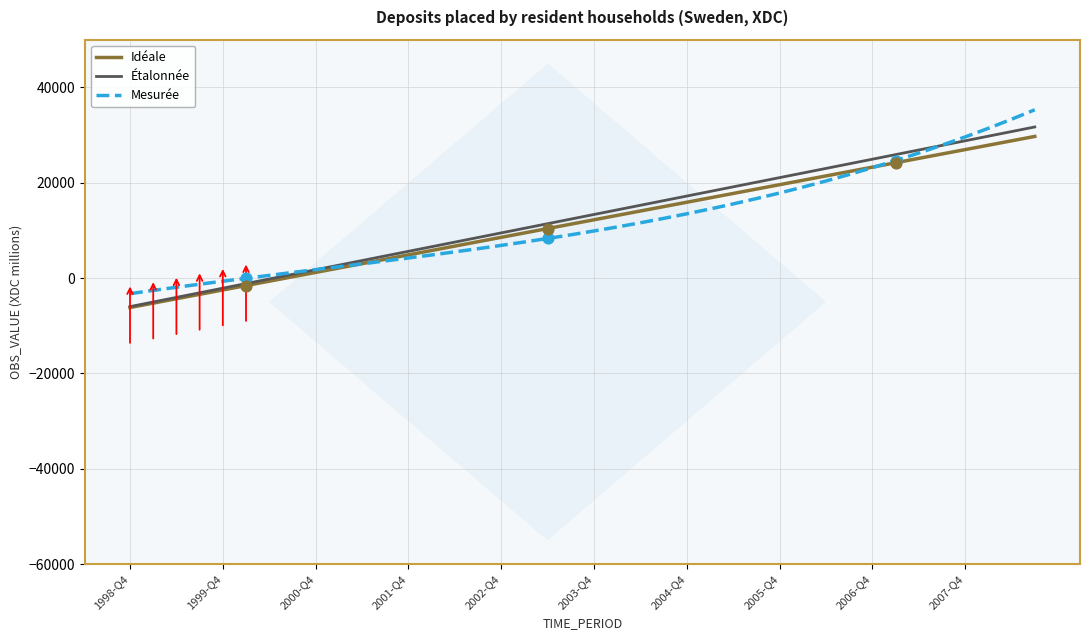

Which series has the largest total across all categories?

Étalonnée